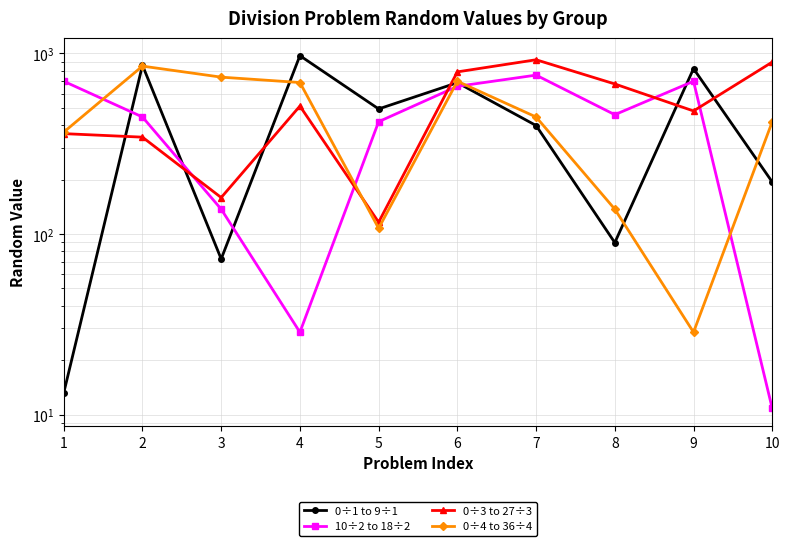

The 10÷2 to 18÷2 series shows 217.3 at 2. True or false?

False